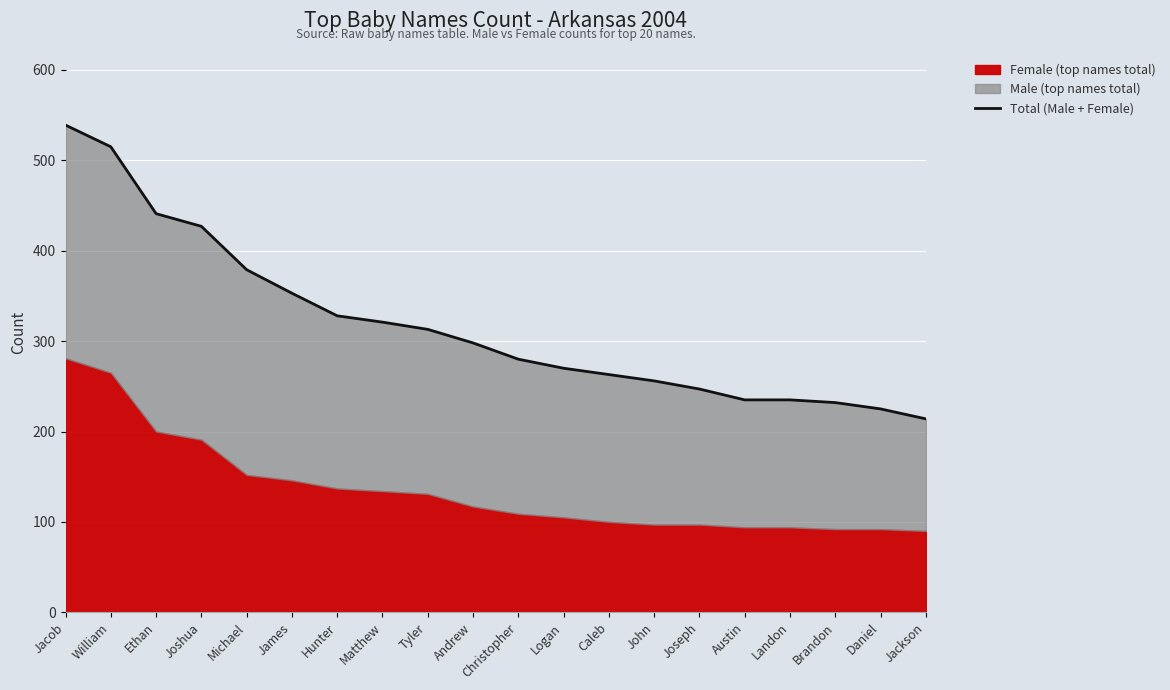

List the labels in order of value, smallest first.

Jackson, Daniel, Brandon, Austin, Landon, Joseph, John, Caleb, Logan, Christopher, Andrew, Tyler, Matthew, Hunter, James, Michael, Joshua, Ethan, William, Jacob